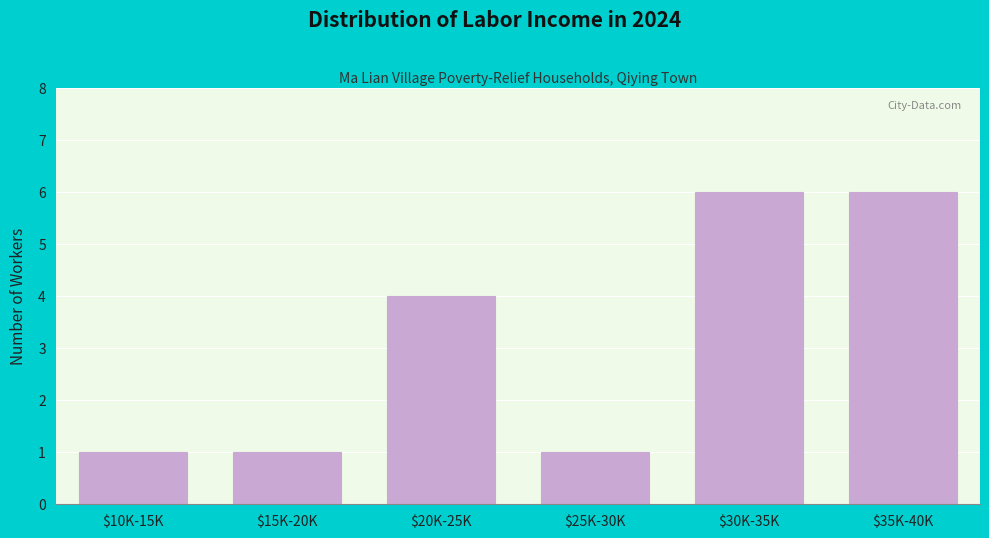

Reading left to right, extract all data points from this chart.

1	1	4	1	6	6